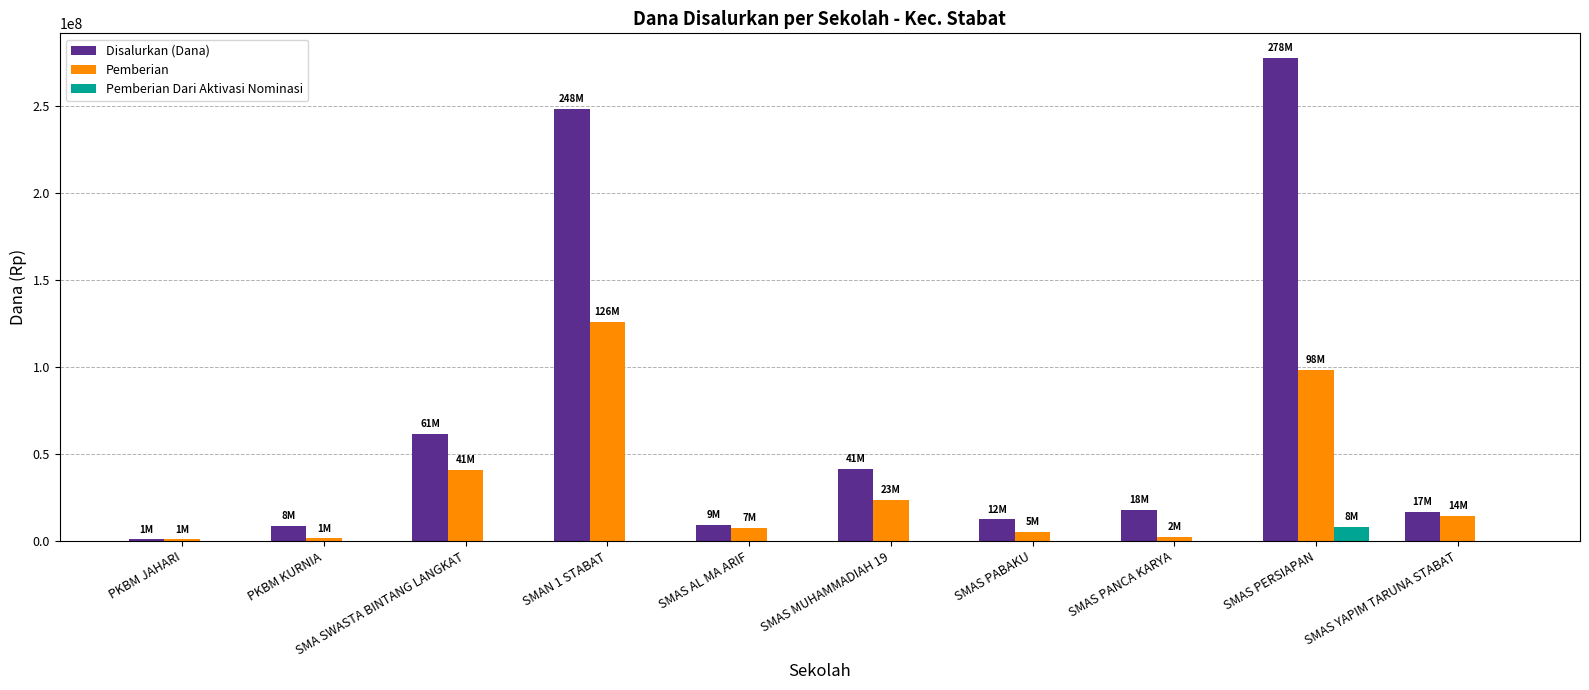

What is the greatest value displayed?

278000000